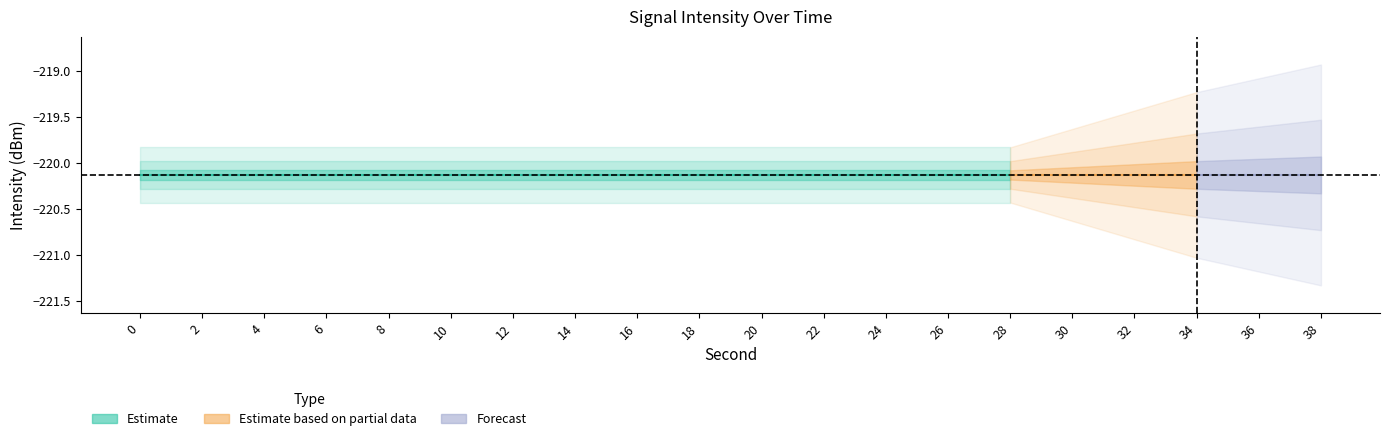

True or false: second_values has more than 0 points higher than both neighbors.

False